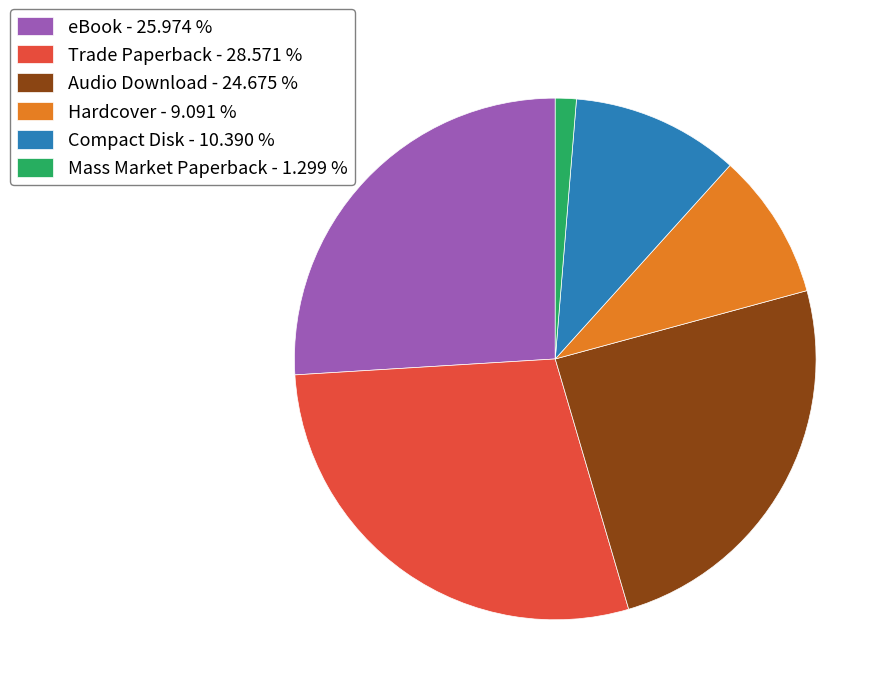

Does Compact Disk - 10.390 % represent more than half of the total?

No